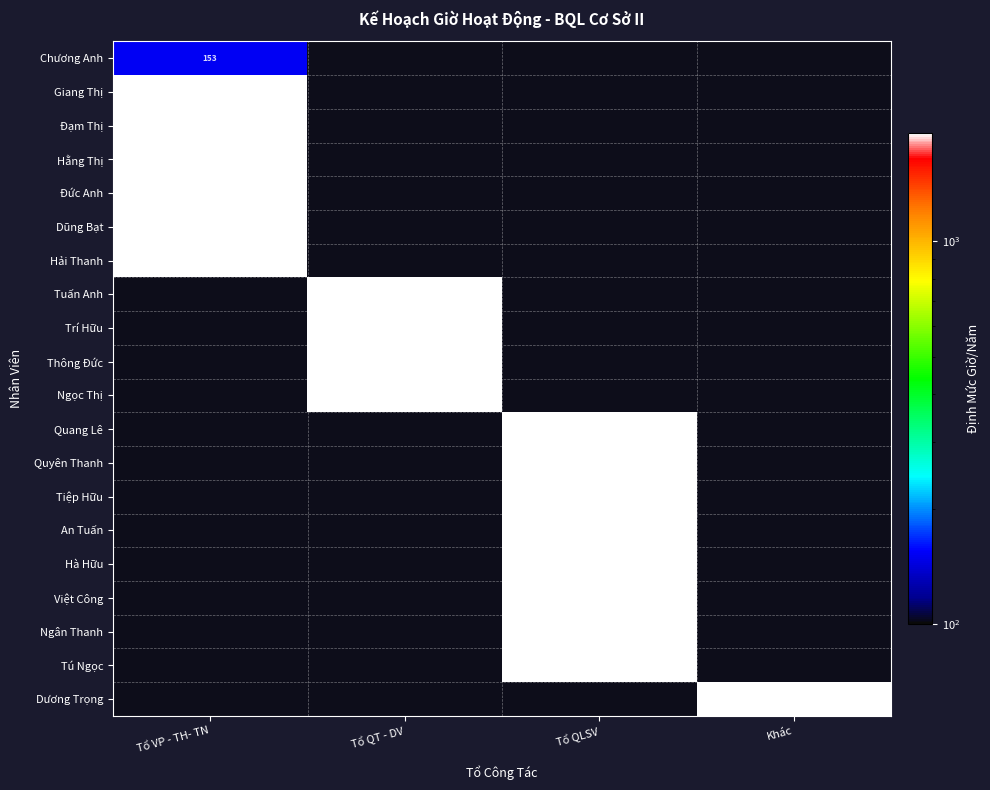

What is the total value across all series at Khác?

1920